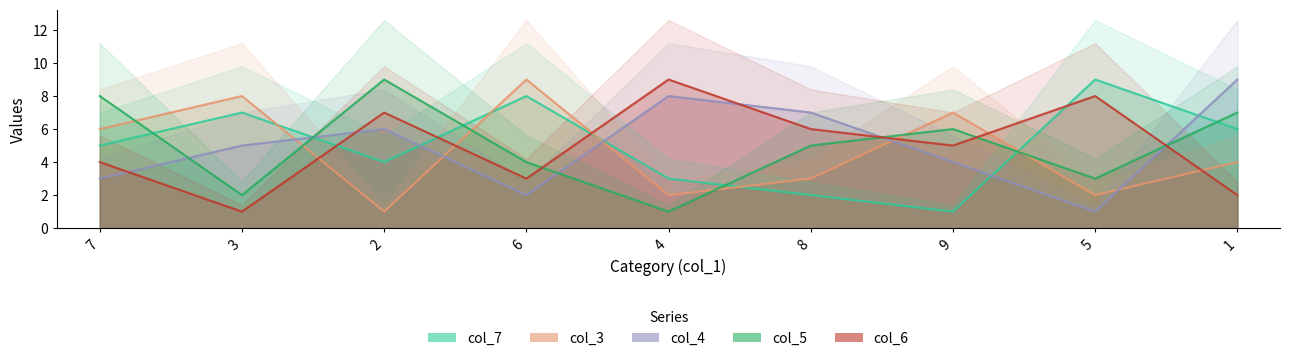

How many lines are shown in the chart?

5